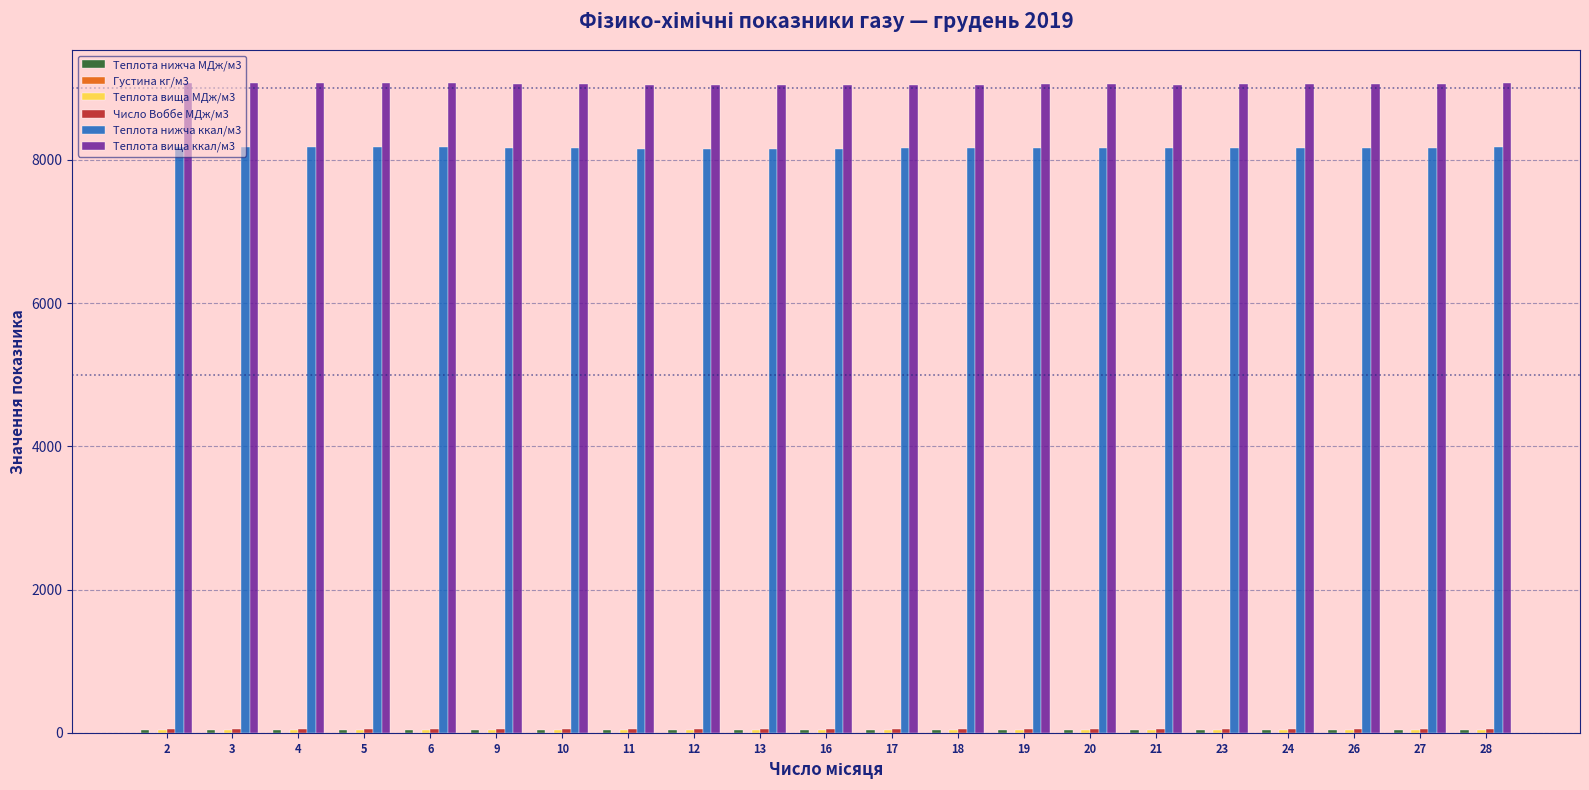

Which series has the largest total across all categories?

Теплота вища ккал/м3